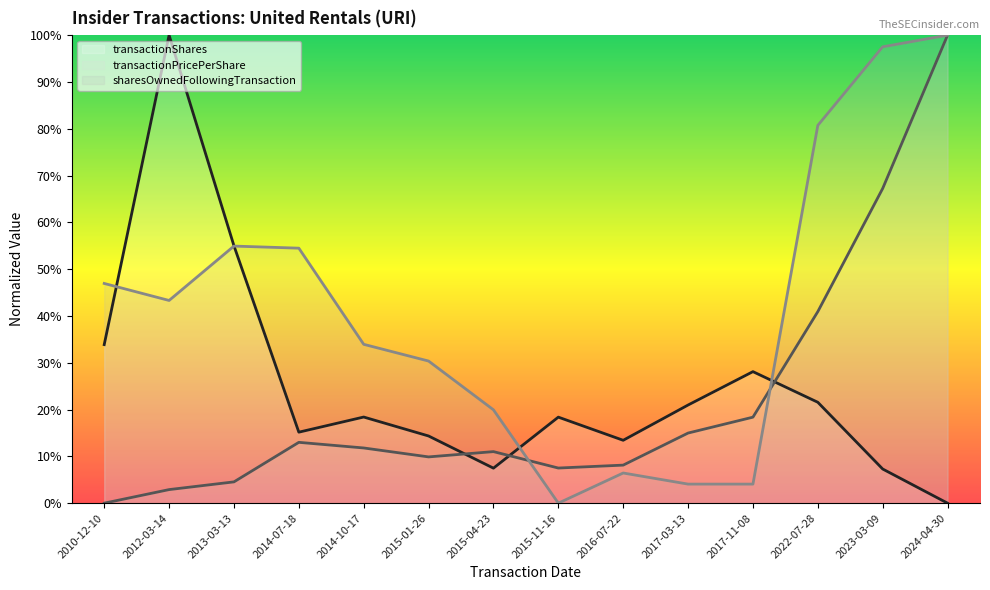

Rank the categories by transactionShares value from lowest to highest.

2024-04-30, 2023-03-09, 2015-04-23, 2016-07-22, 2015-01-26, 2014-07-18, 2015-11-16, 2014-10-17, 2017-03-13, 2022-07-28, 2017-11-08, 2010-12-10, 2013-03-13, 2012-03-14